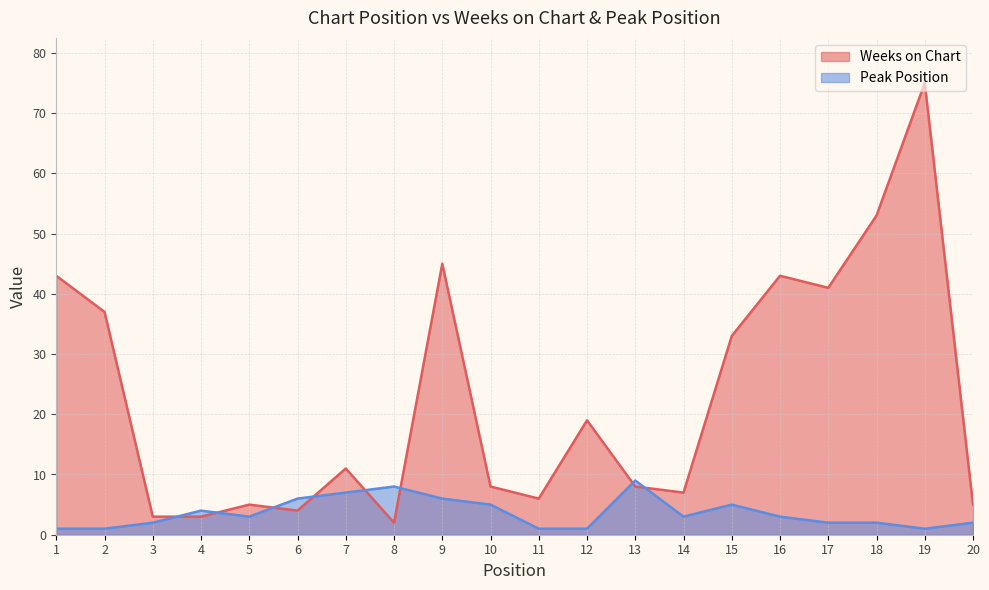

What is the smallest value displayed?

1